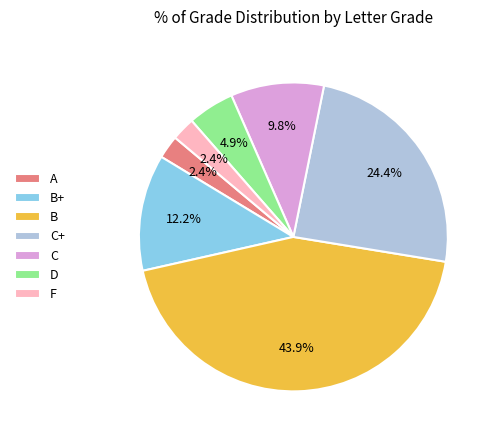

Count the number of slices in the pie.

7